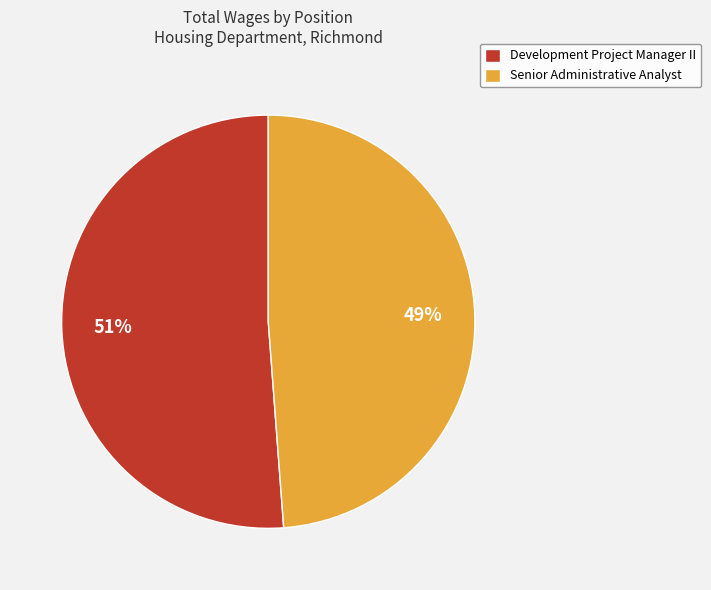

To the nearest percent, what percentage of the pie is Development Project Manager II?

51%